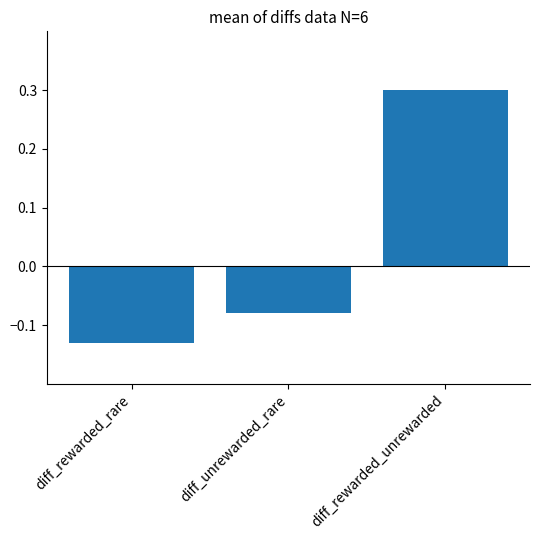

Rank the categories by value from highest to lowest.

diff_rewarded_unrewarded, diff_unrewarded_rare, diff_rewarded_rare